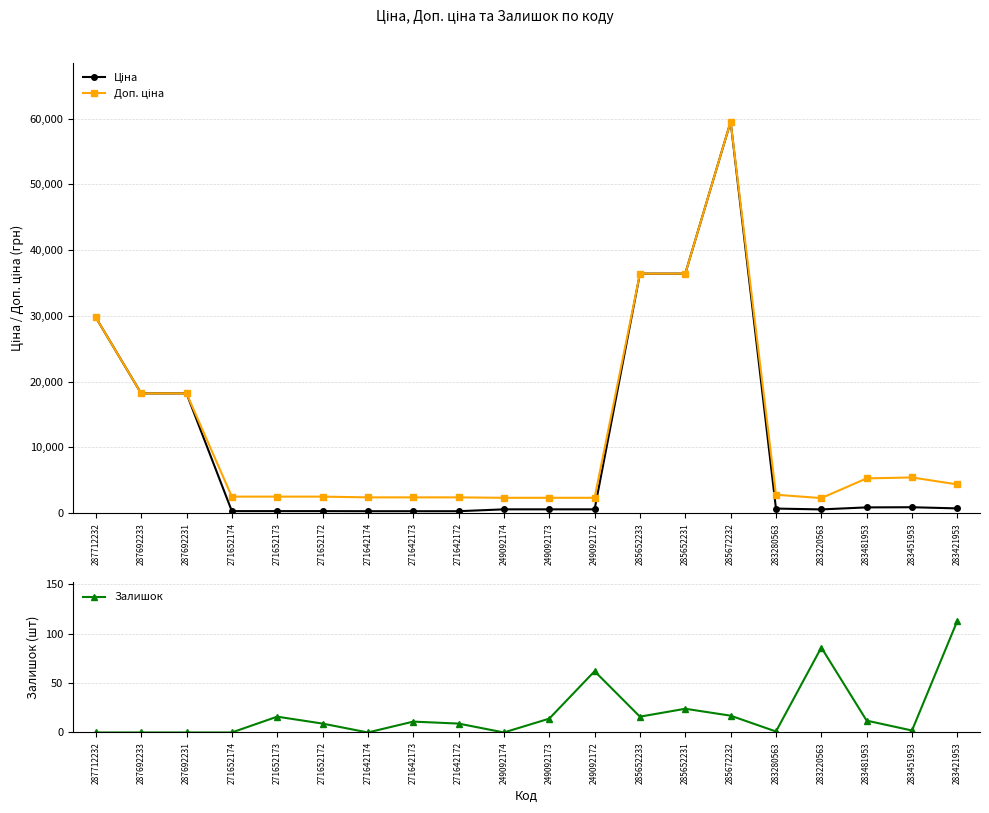

Reading left to right, extract all data points from this chart.

Ціна: 29761.5	18212.0	18212.0	314.7	314.7	314.7	300.6	300.6	300.6	584.9	584.9	584.9	36424.0	36424.0	59523.0	701.9	573.2	882.1	905.5	728.8
Доп. ціна: 29761.5	18212.0	18212.0	2517.5	2517.5	2517.5	2405.2	2405.2	2405.2	2339.7	2339.7	2339.7	36424.0	36424.0	59523.0	2807.6	2292.9	5292.4	5432.8	4372.9
Залишок: 0.0	0.0	0.0	0.0	16.0	9.0	0.0	11.0	9.0	0.0	14.0	62.0	16.0	24.0	17.0	1.0	86.0	12.0	2.0	113.0